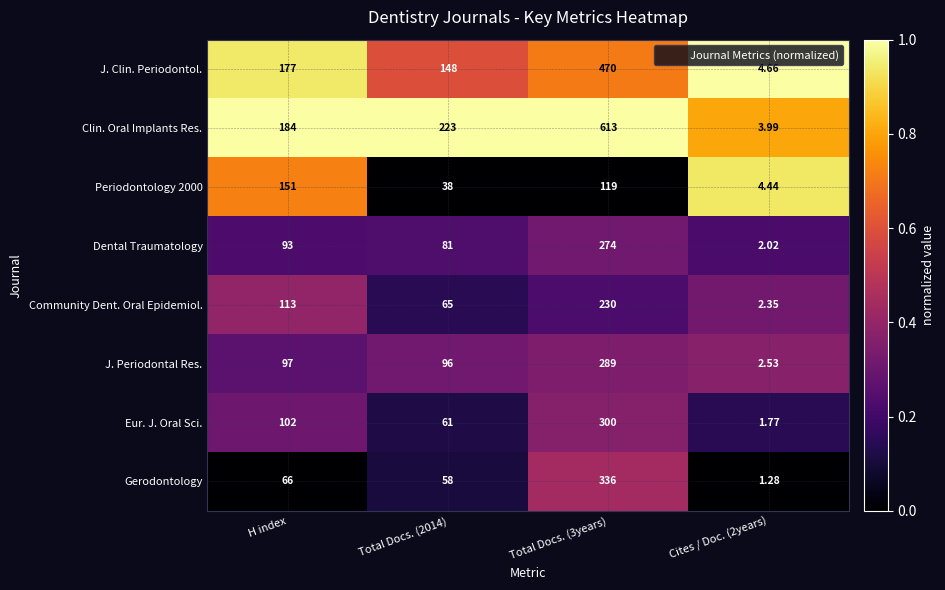

Which series changed the most between H index and Cites / Doc. (2years)?

Clin. Oral Implants Res.